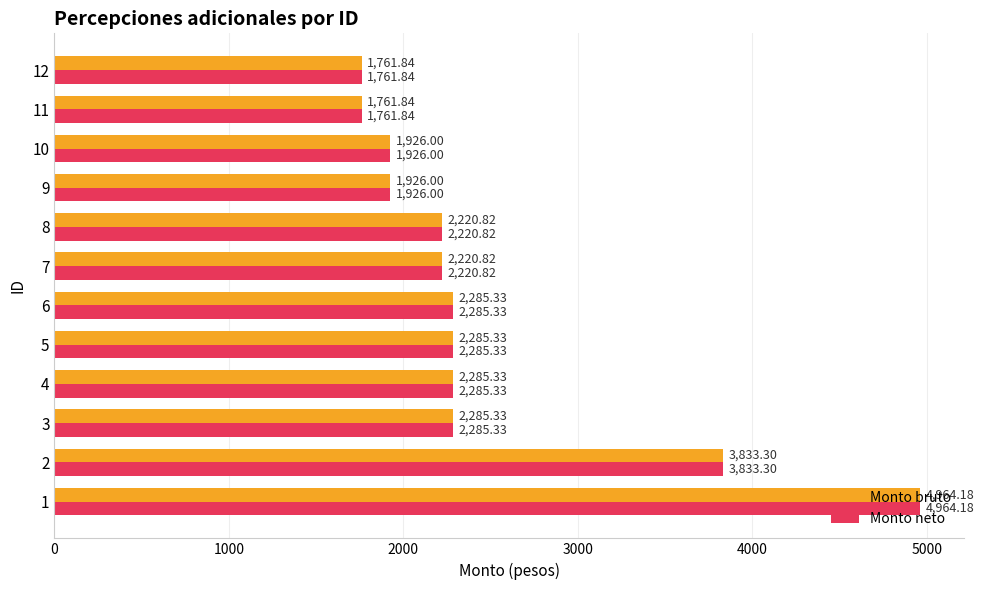

How many values in the Monto neto series are below 2285?

6